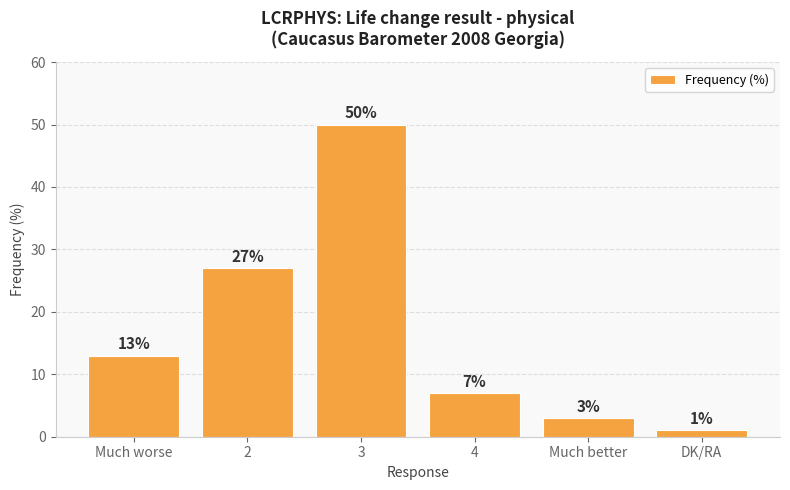

What is the value of the 5th bar from the left?

3